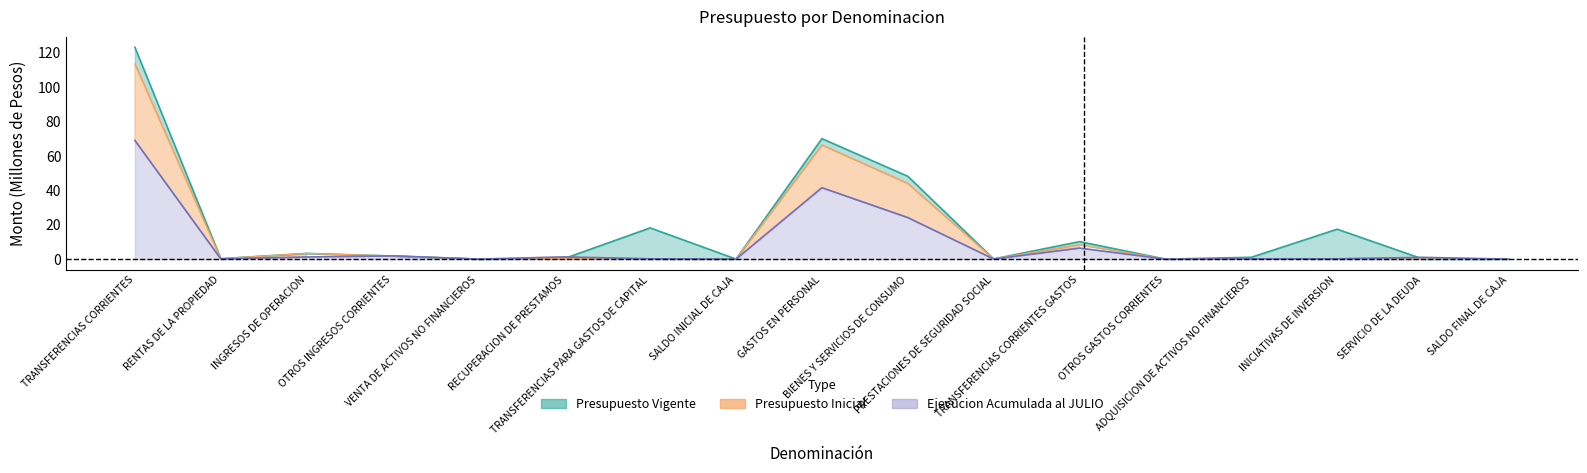

Rank the series by their average value, from highest to lowest.

Presupuesto Vigente, Presupuesto Inicial, Ejecucion Acumulada al JULIO